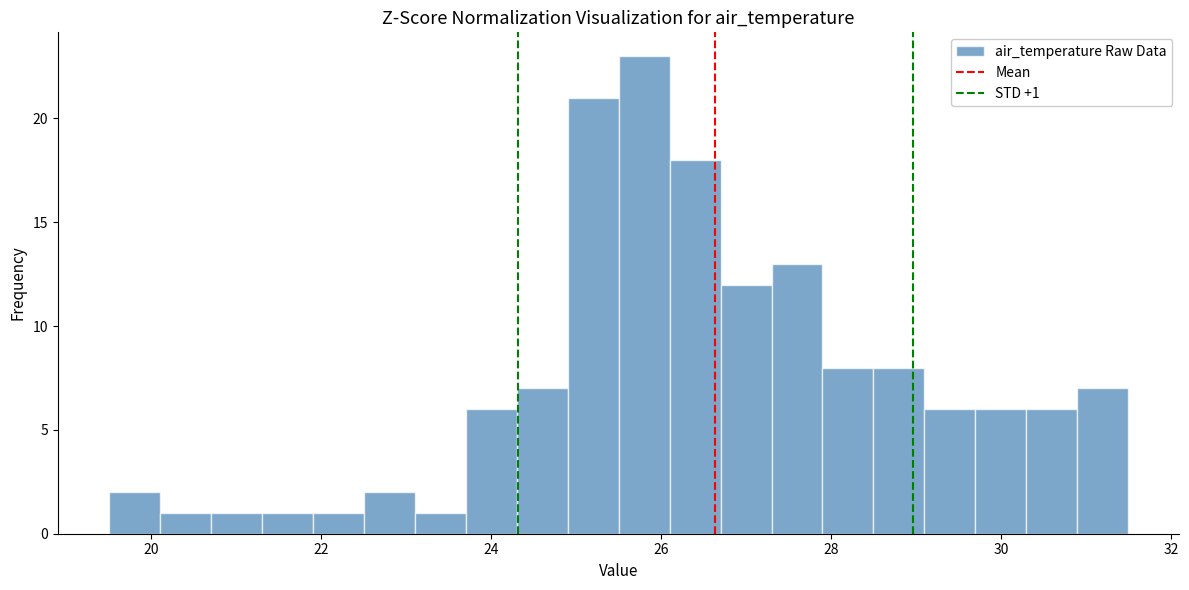

Read against the x-axis, roughly where is the centre of the tallest bar?

25.8